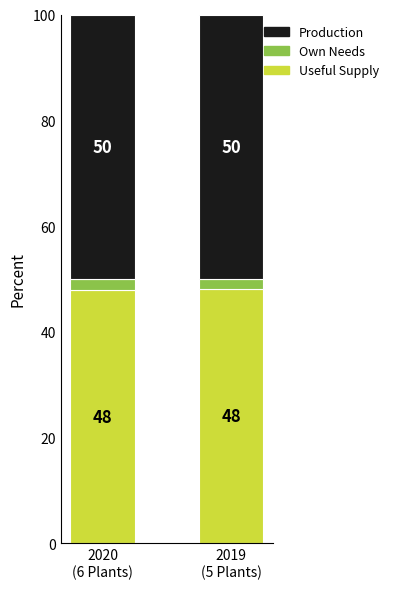

What is the value of the Useful Supply bar at the 1st from the left?

47.9